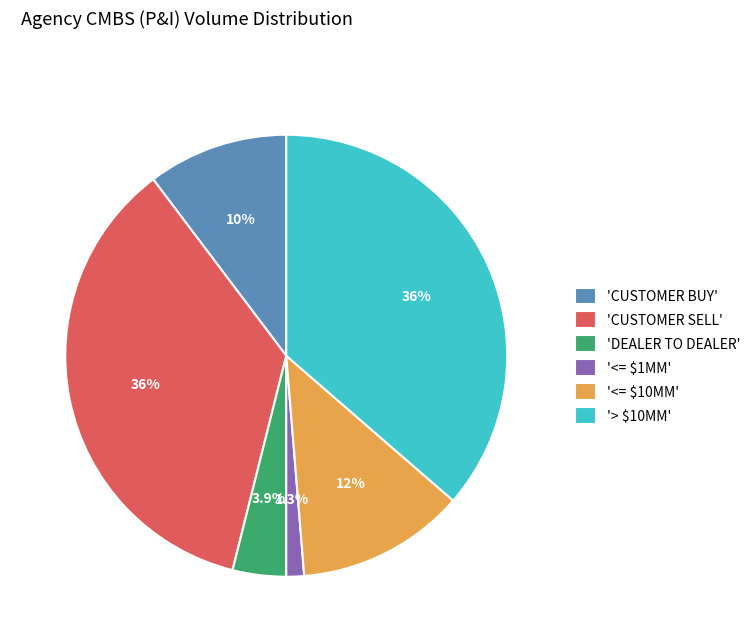

Which has a higher value, 'CUSTOMER SELL' or '<= $1MM'?

'CUSTOMER SELL'